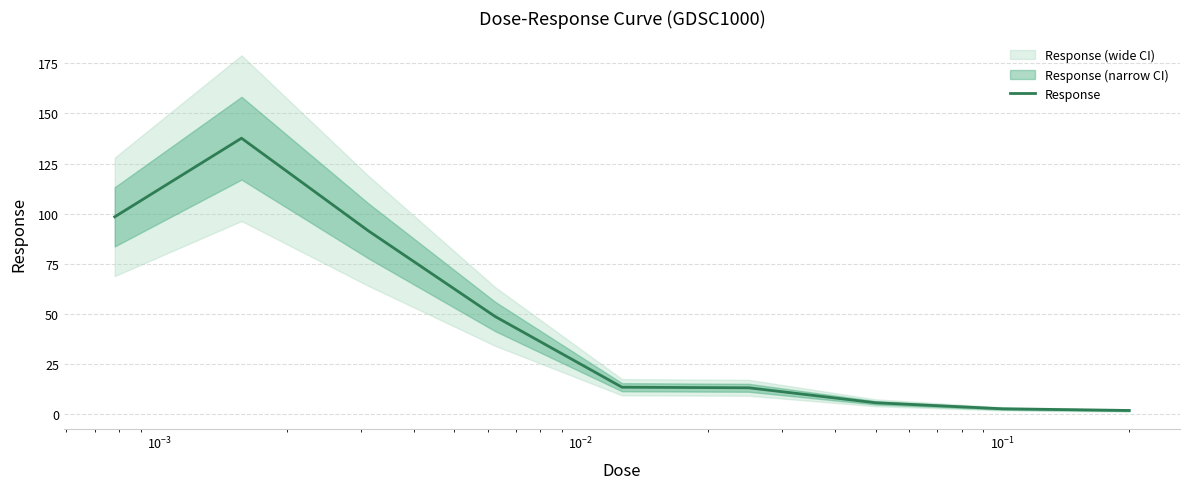

What is the highest value of the Response series?

137.7